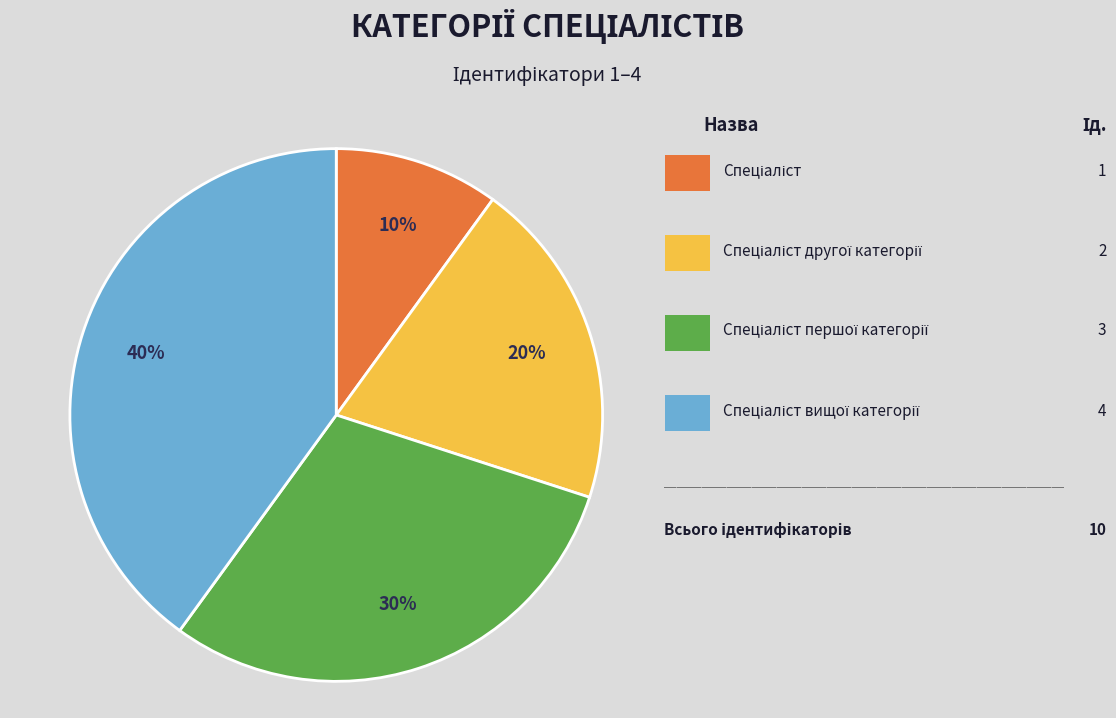

To the nearest percent, what is the difference between the largest and smallest slice percentages?

30%